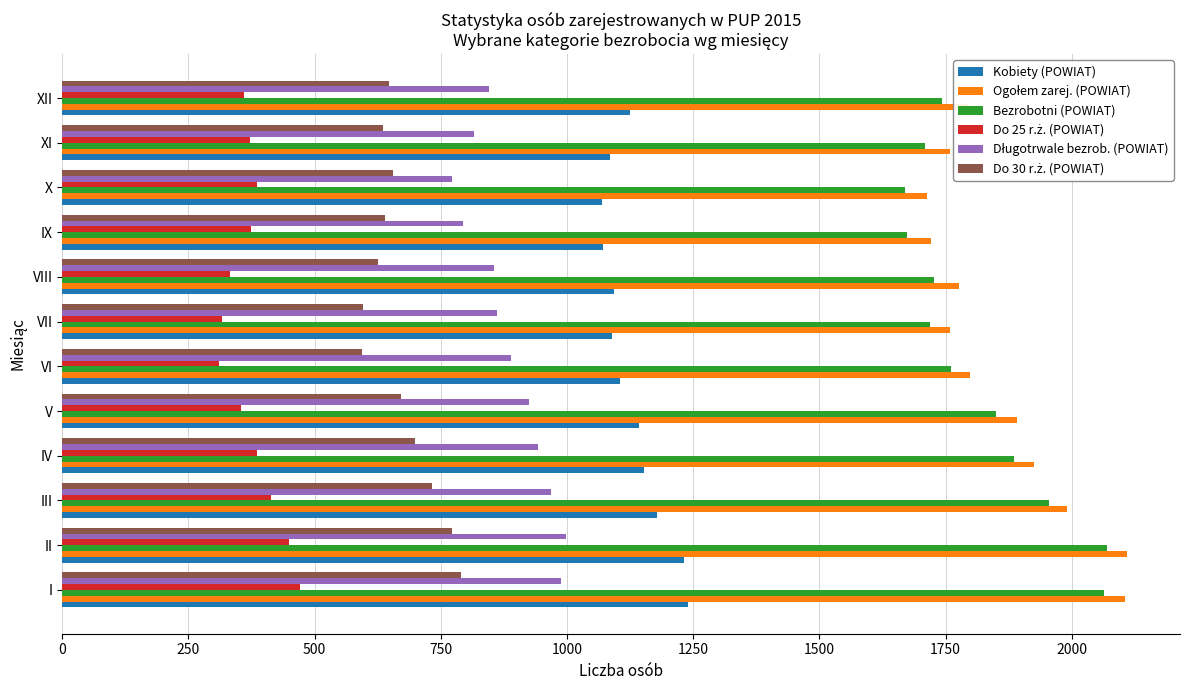

At how many categories does at least one series exceed 1529?

12